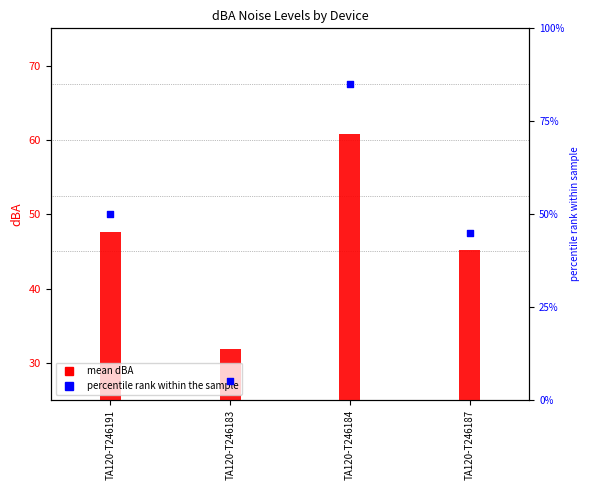

What is the change in value from TA120-T246183 to TA120-T246184?

+80